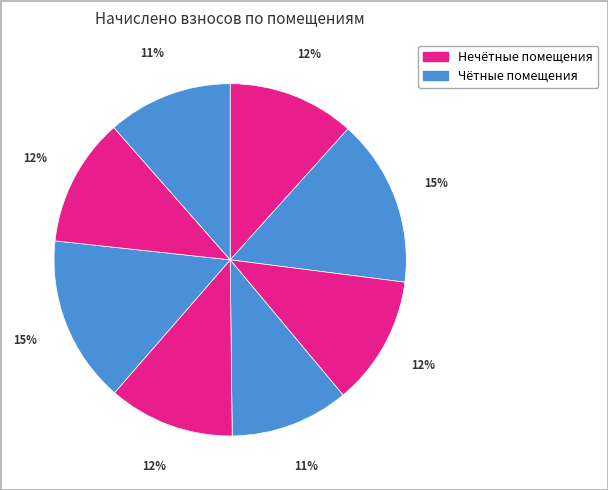

Count the number of slices in the pie.

8